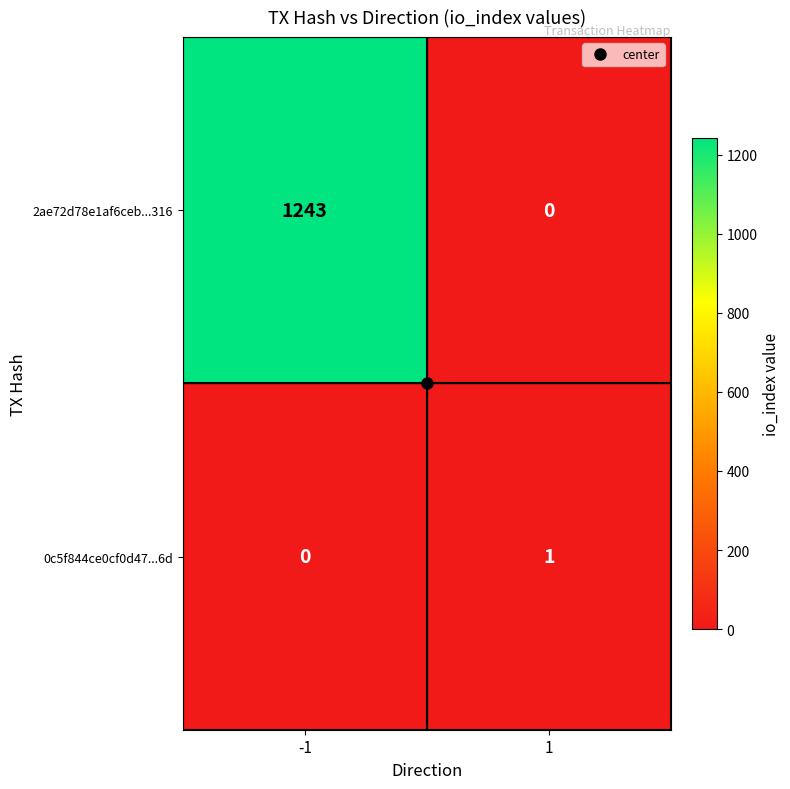

What is the difference between the maximum and minimum values in the 2ae72d78e1af6ceb...316 series?

1243